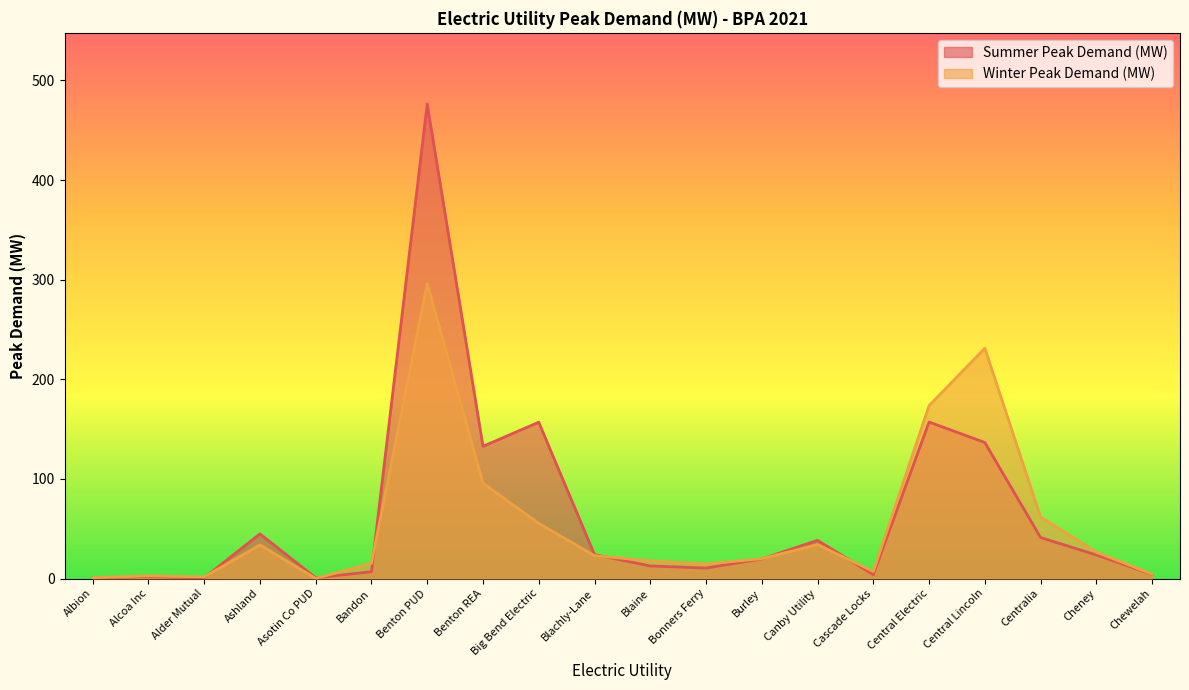

The value of Winter Peak Demand (MW) at Canby Utility is 61.1. True or false?

False